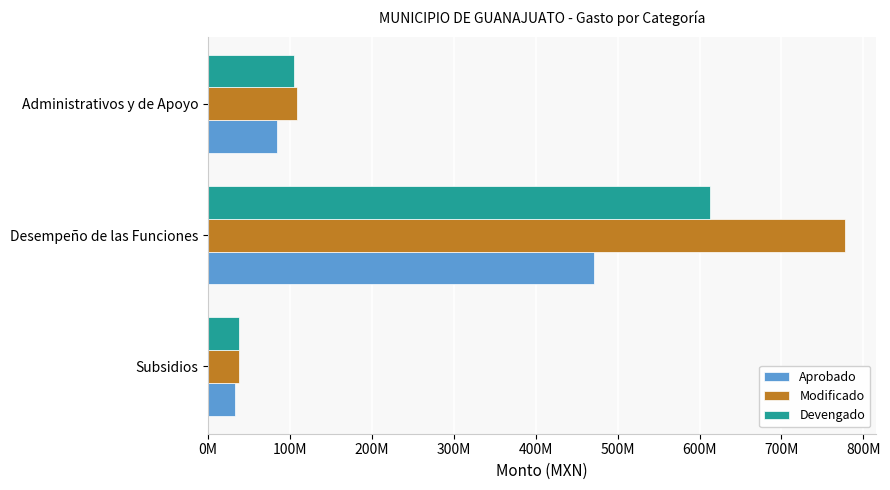

What are all the series names shown in the legend?

Aprobado, Modificado, Devengado